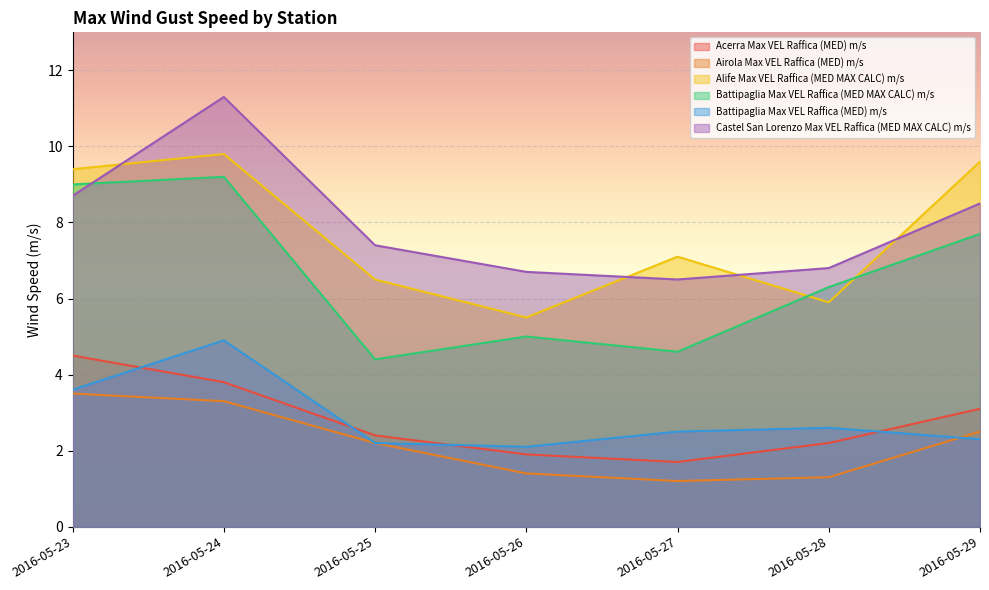

Which series changed the most between 2016-05-28 and 2016-05-29?

Alife Max VEL Raffica (MED MAX CALC) m/s